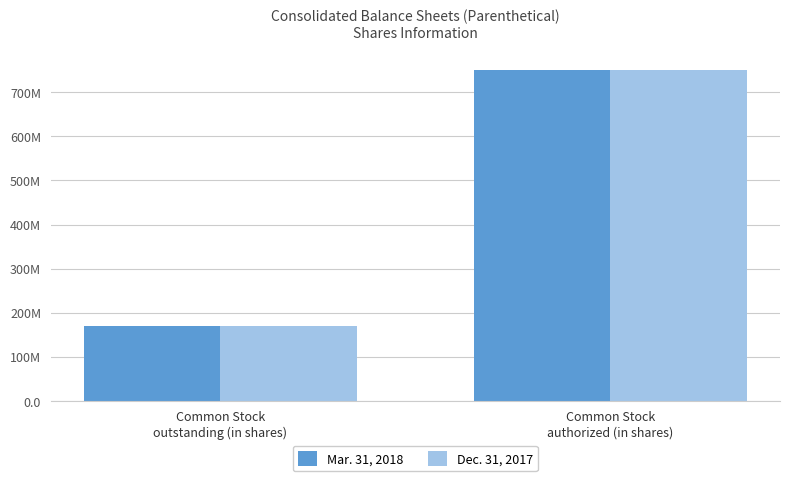

What is the highest value of the Dec. 31, 2017 series?

750000000